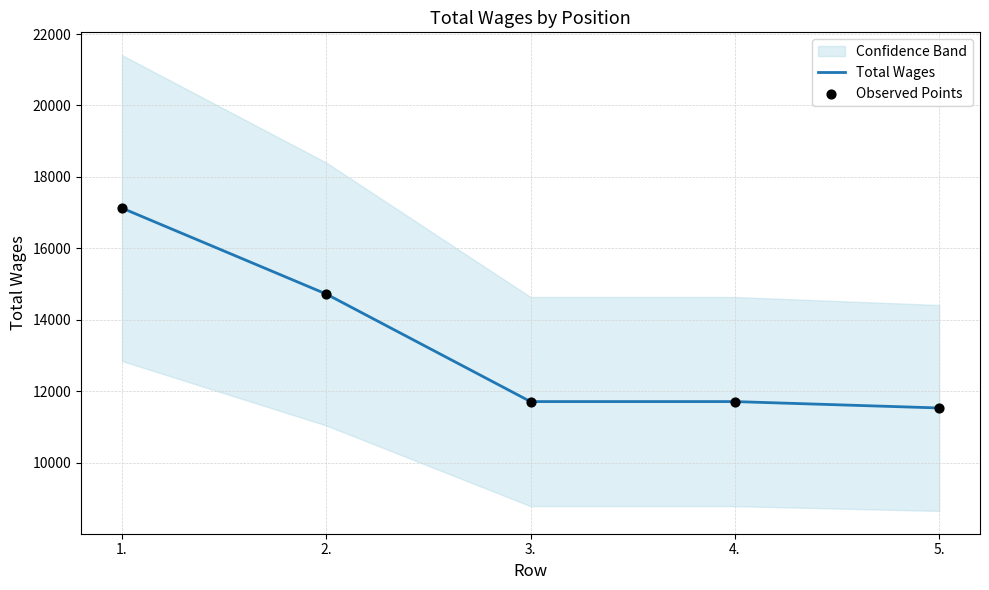

At how many categories does at least one series exceed 16738?

1